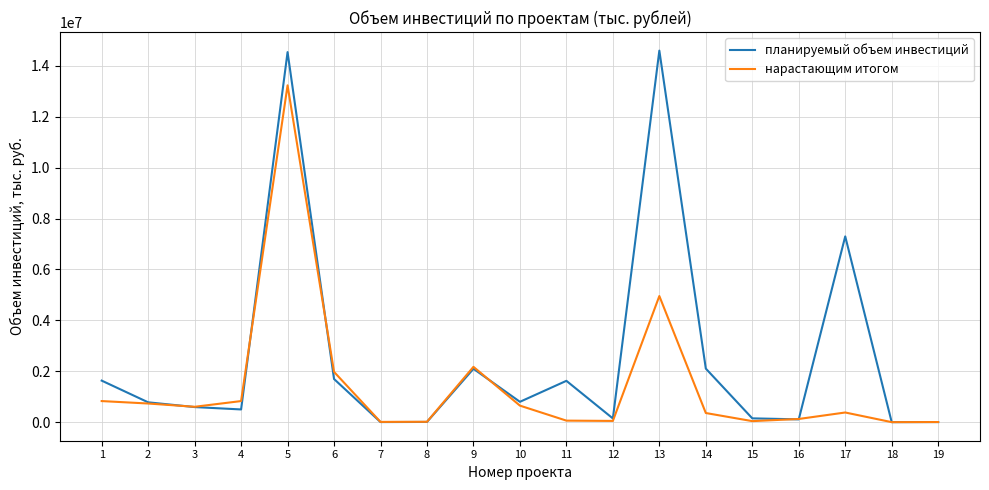

Where does the планируемый объем инвестиций series first go above 780000?

1